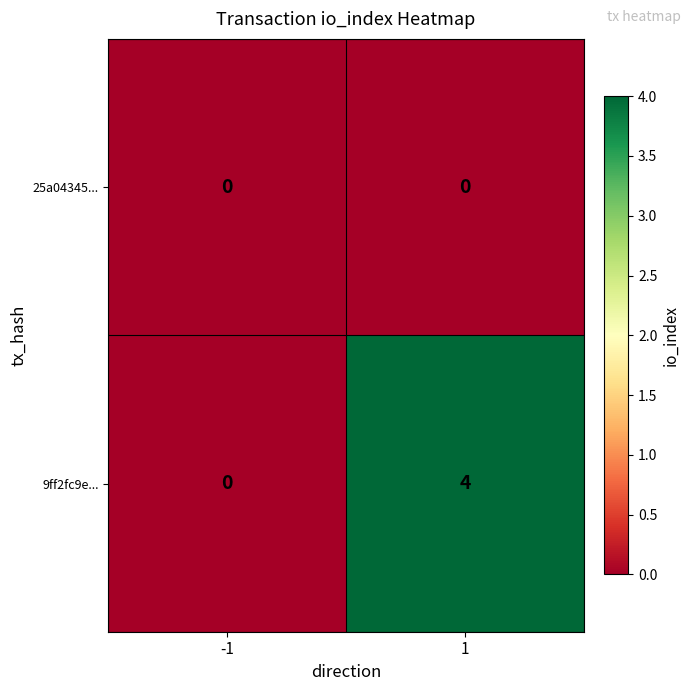

At which category is the sum across all series the highest?

1